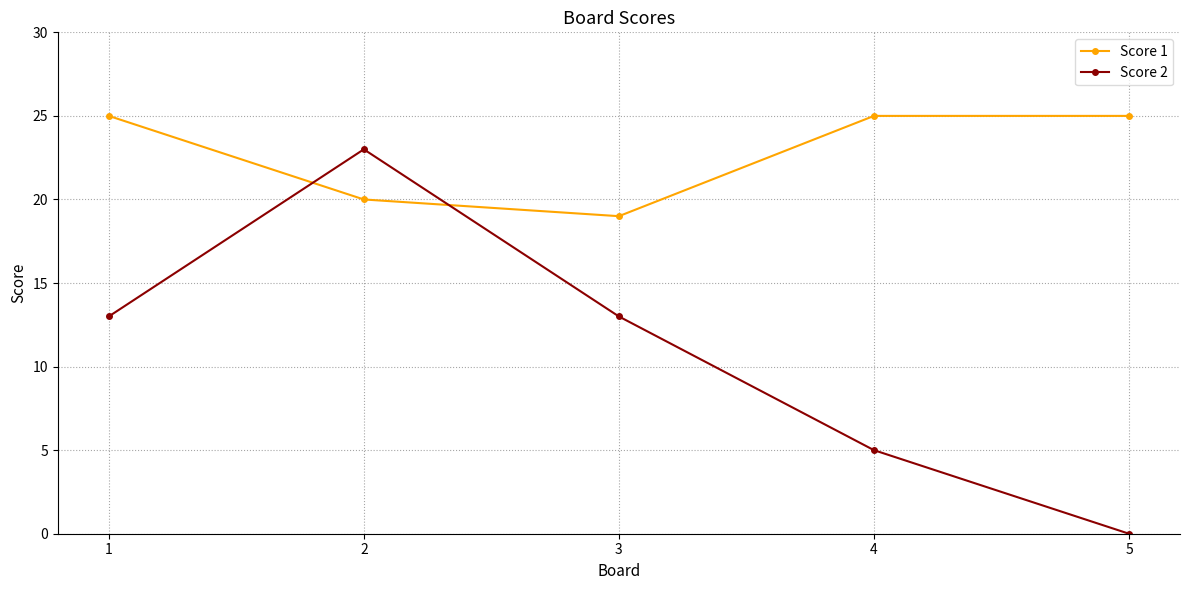

At which category does the chart reach its minimum across all series?

5